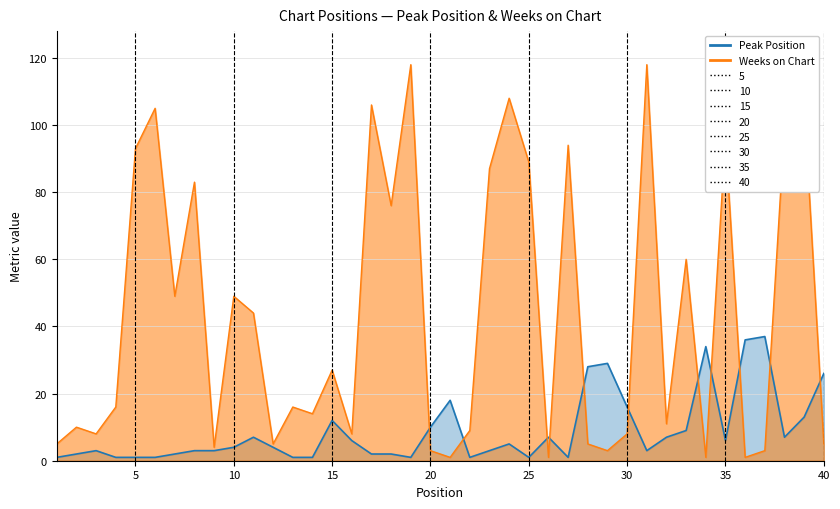

Reading left to right, list all the values displayed in this chart.

Peak Position: 1=1	2=2	3=3	4=1	5=1	6=1	7=2	8=3	9=3	10=4	11=7	12=4	13=1	14=1	15=12	16=6	17=2	18=2	19=1	20=10	21=18	22=1	23=3	24=5	25=1	26=7	27=1	28=28	29=29	30=16	31=3	32=7	33=9	34=34	35=6	36=36	37=37	38=7	39=13	40=26
Weeks on Chart: 1=5	2=10	3=8	4=16	5=93	6=105	7=49	8=83	9=4	10=49	11=44	12=5	13=16	14=14	15=27	16=8	17=106	18=76	19=118	20=3	21=1	22=9	23=87	24=108	25=89	26=1	27=94	28=5	29=3	30=8	31=118	32=11	33=60	34=1	35=96	36=1	37=3	38=99	39=106	40=5